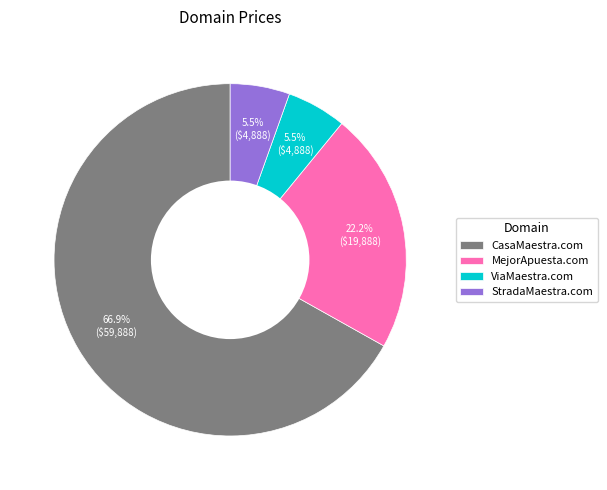

Is it true that MejorApuesta.com is 22% of the pie?

True